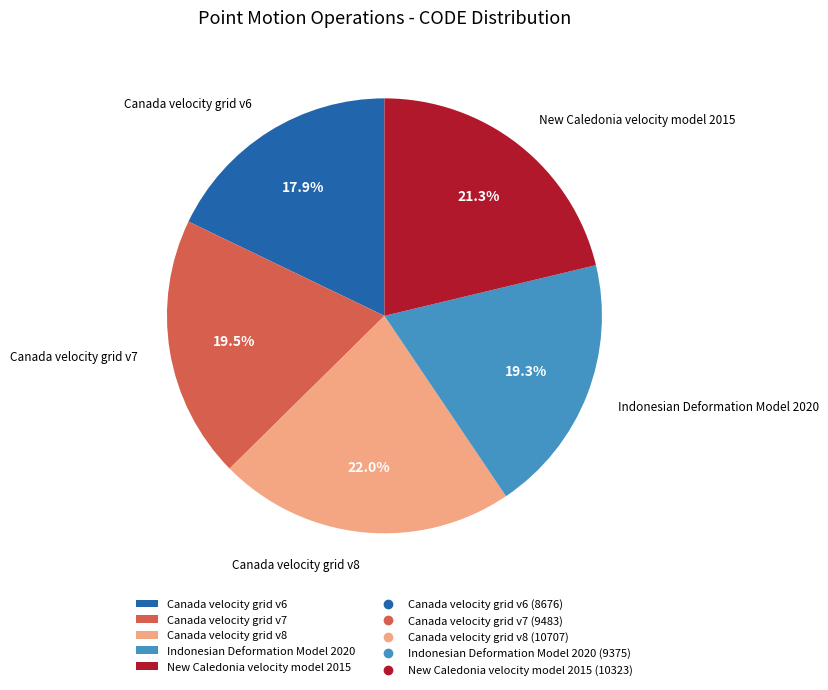

True or false: Canada velocity grid v6 accounts for 8% of the total.

False